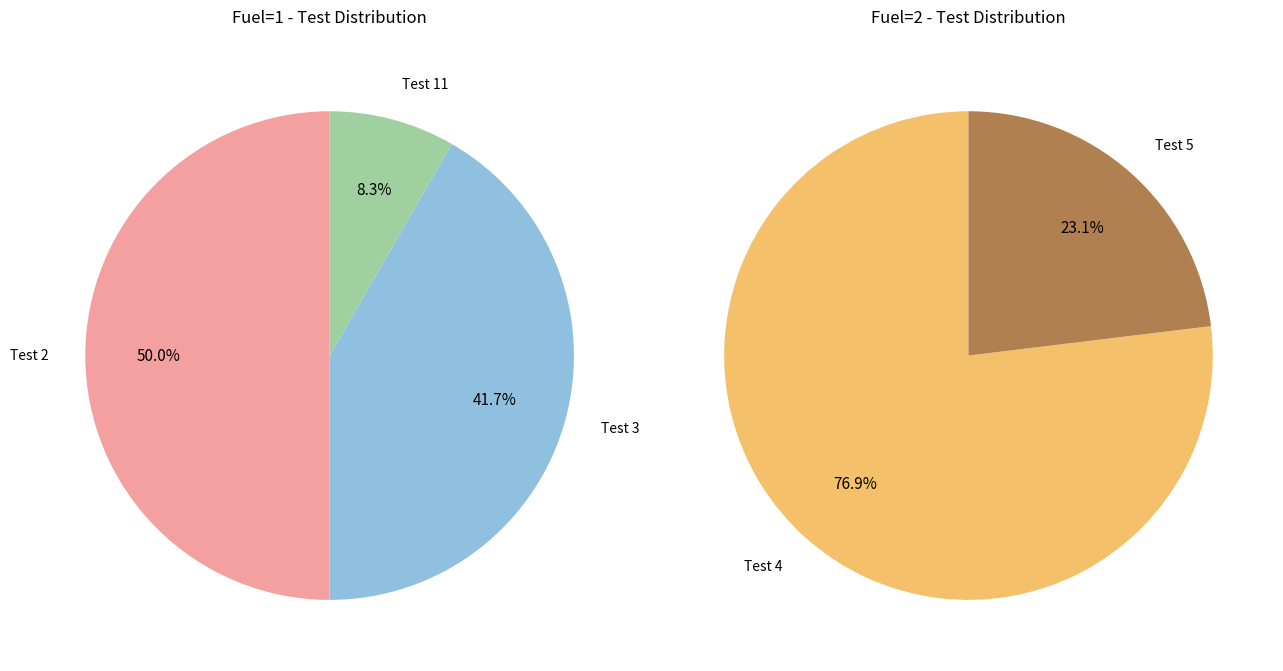

What is the largest slice in the pie chart?

Test 4